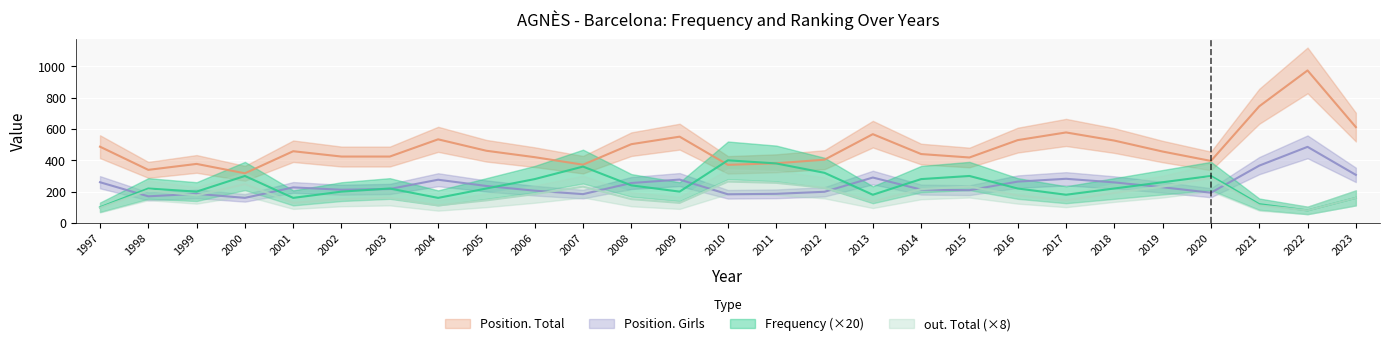

Rank the series by their maximum value, from lowest to highest.

out. Total, Frequency, Position. Girls, Position. Total